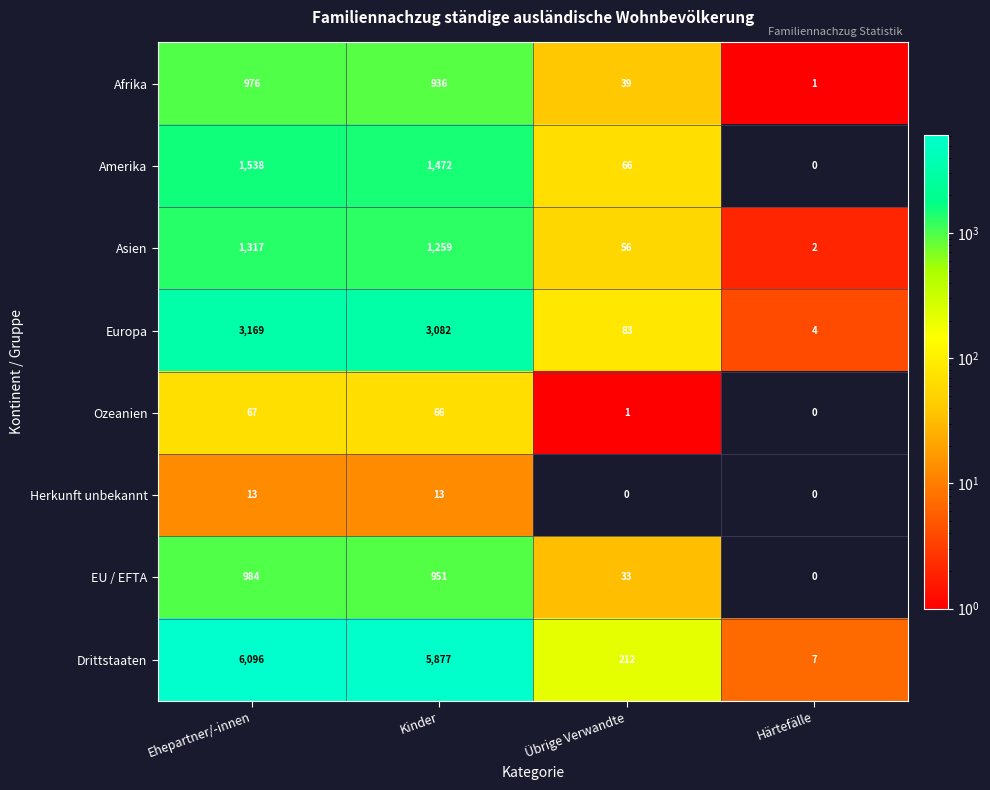

Which category has the lowest value in the Europa series?

Härtefälle